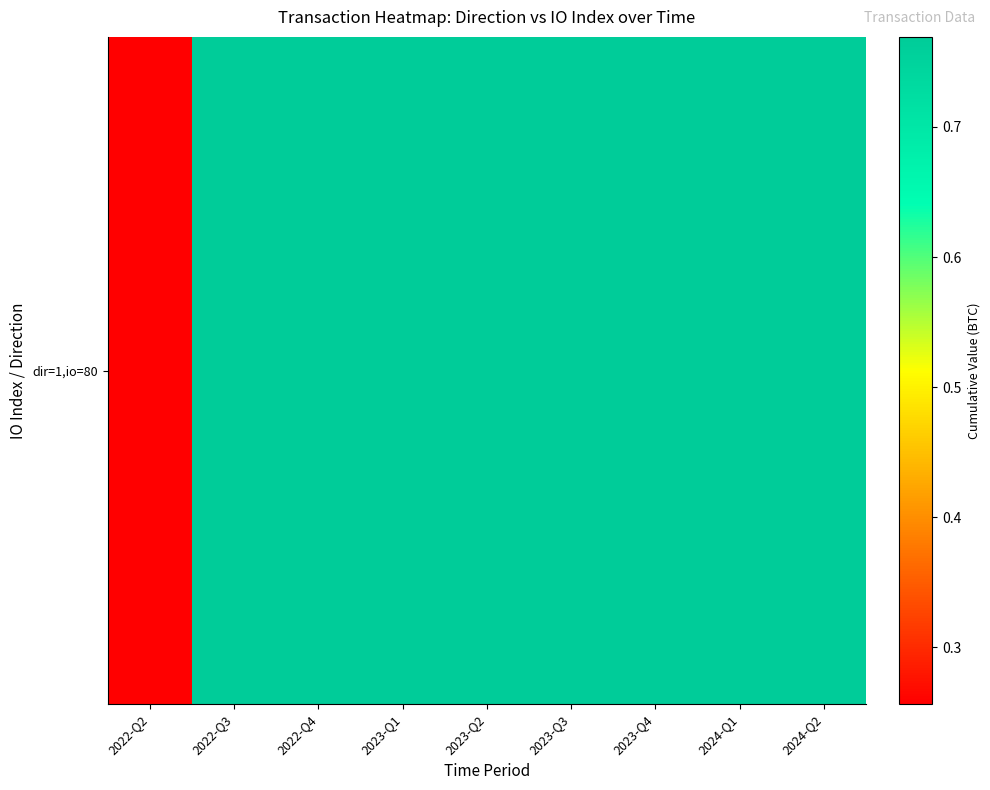

Rank the categories by value from highest to lowest.

2022-Q3, 2022-Q4, 2023-Q1, 2023-Q2, 2023-Q3, 2023-Q4, 2024-Q1, 2024-Q2, 2022-Q2